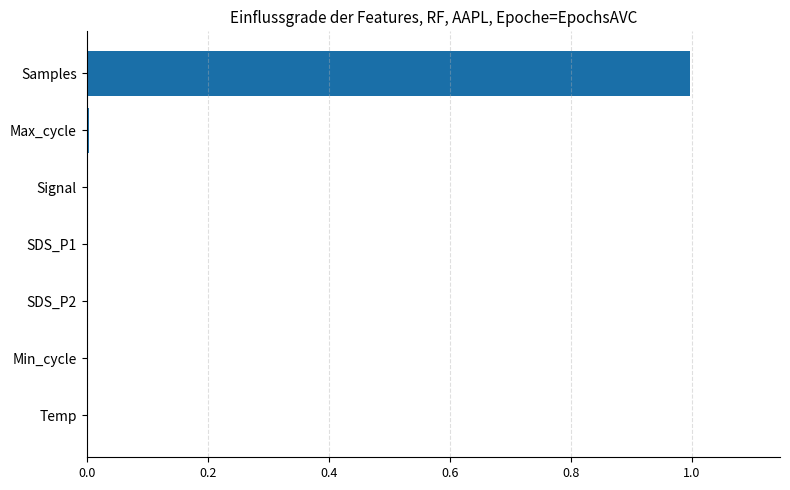

True or false: the data shows 0.0 at Signal.

True